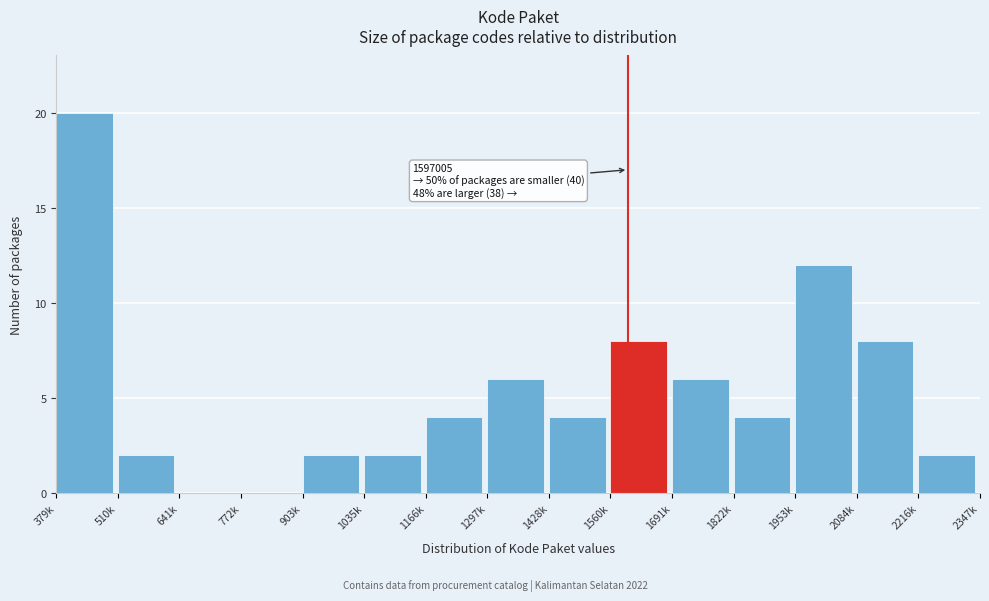

Reading left to right, what are all the values shown in this chart?

379k=20	510k=2	641k=0	772k=0	903k=2	1035k=2	1166k=4	1297k=6	1428k=4	1560k=8	1691k=6	1822k=4	1953k=12	2084k=8	2216k=2